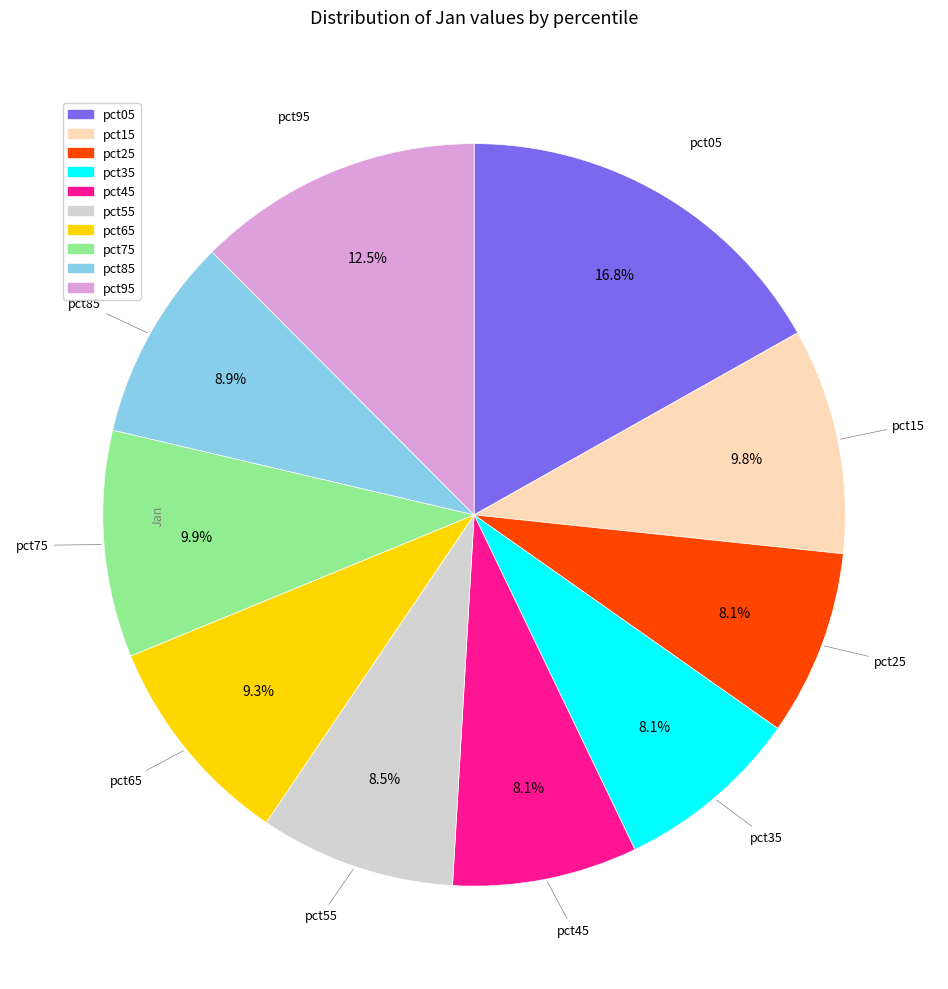

How much of the chart is everything except pct15?

90.2%